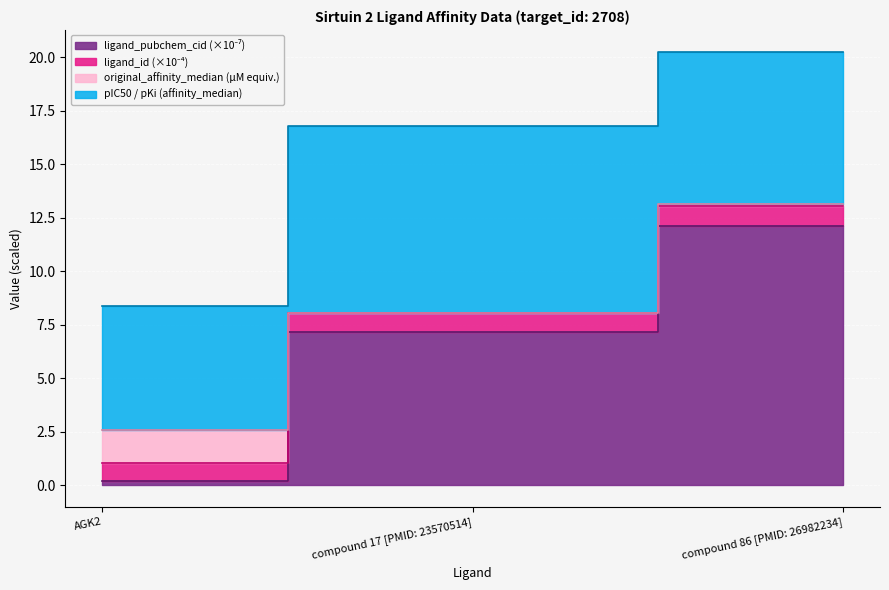

At which label does ligand_pubchem_cid reach its minimum?

AGK2